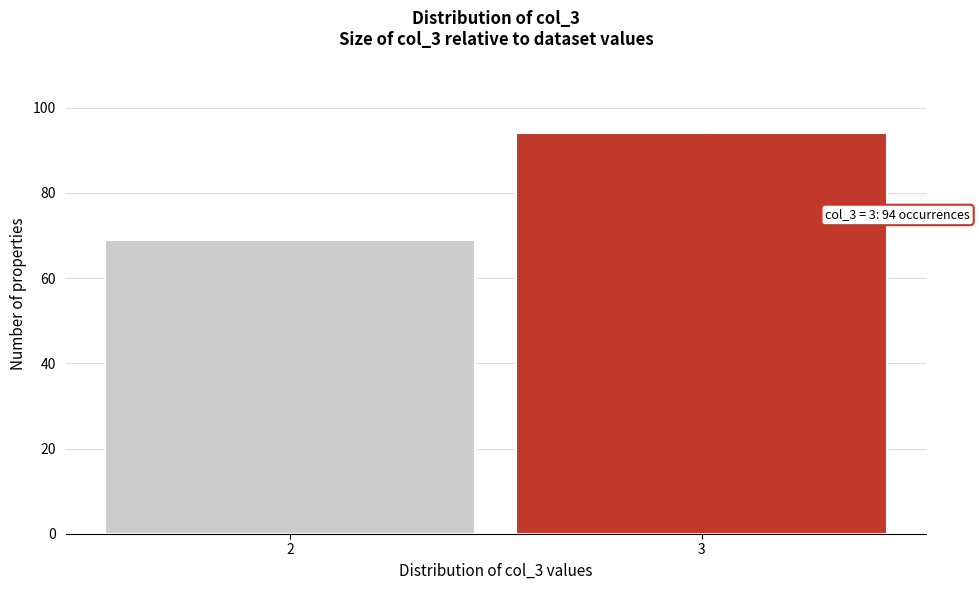

Reading left to right, what are all the values shown in this chart?

69	94